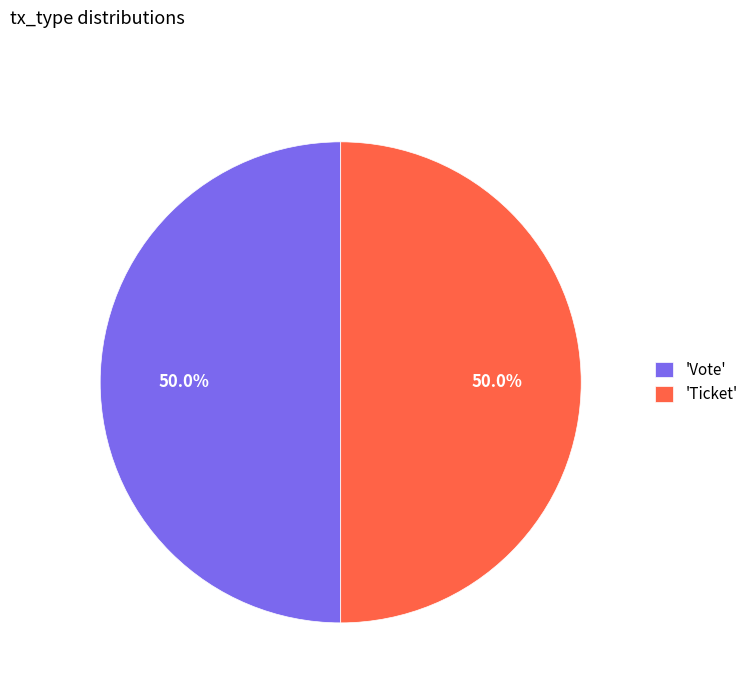

Approximately how many times larger is the value at 'Vote' compared to 'Ticket'?

1.0